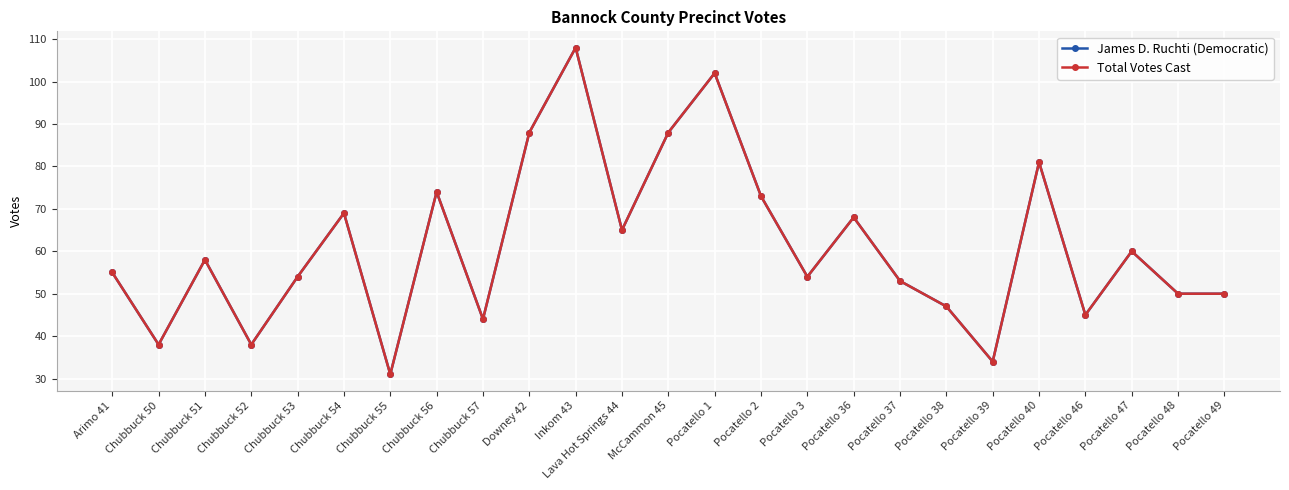

Does the chart have visible grid lines?

Yes